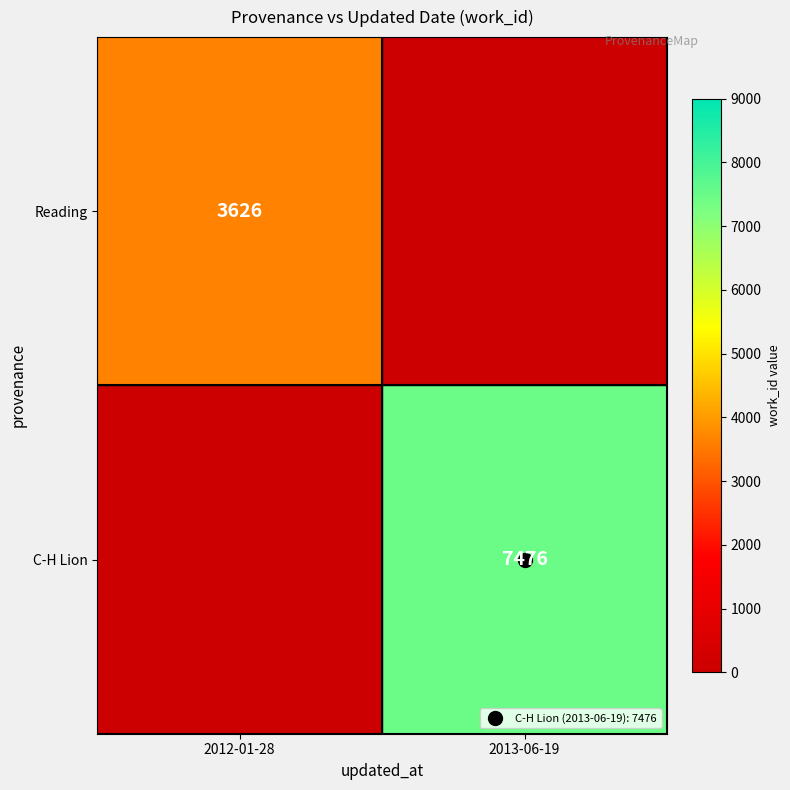

List the series in order of their peak value, highest first.

C-H Lion, Reading